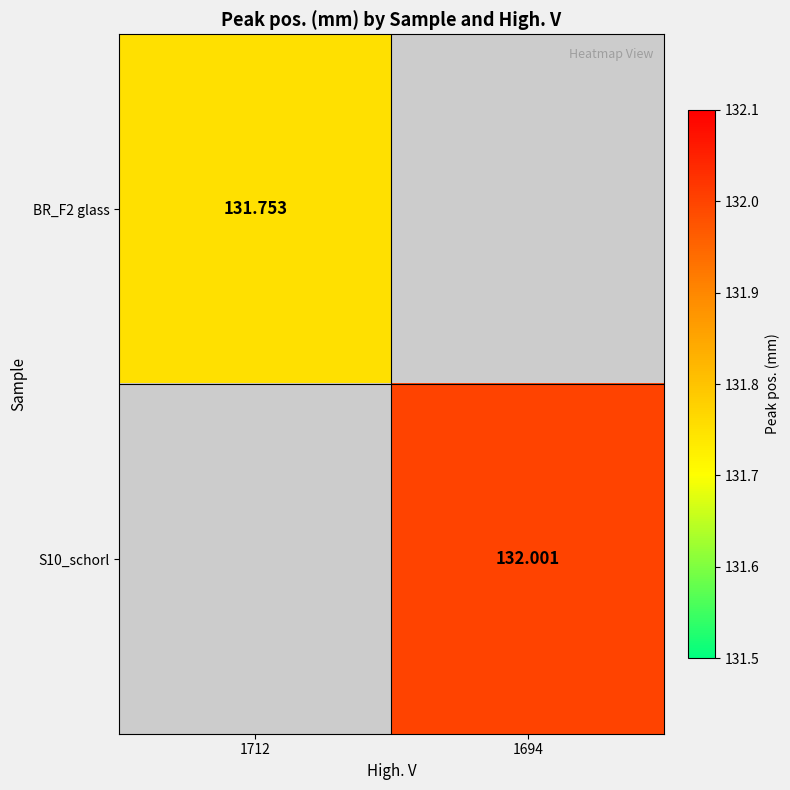

List the series in order of their overall mean, lowest first.

BR_F2 glass, S10_schorl